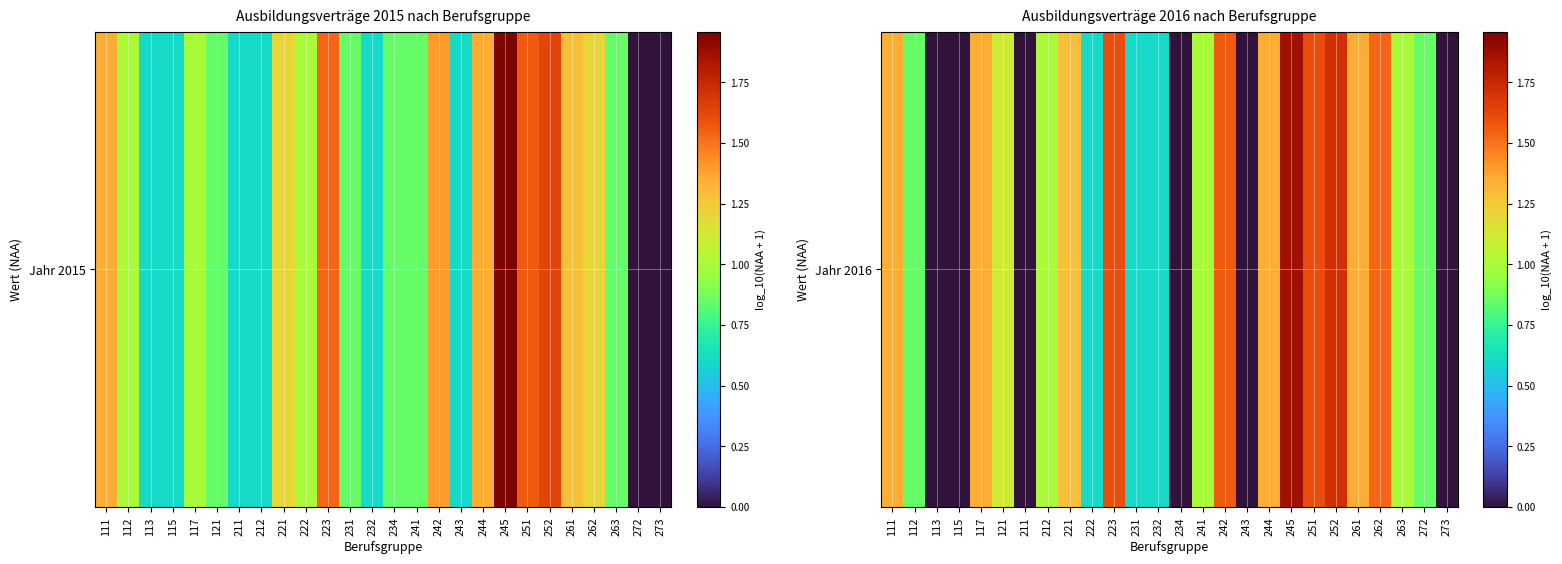

How many values exceed 1?

12